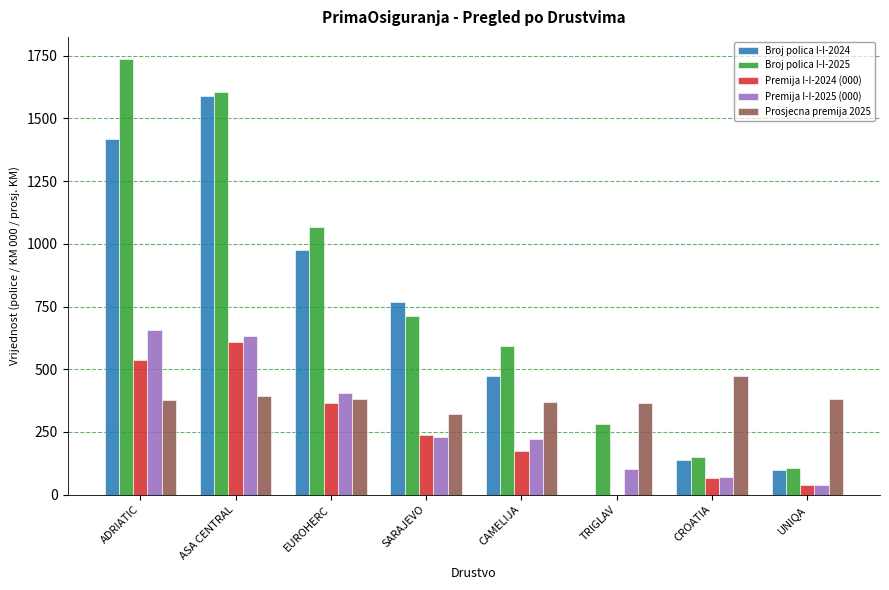

Which label corresponds to the largest value in the chart?

ADRIATIC